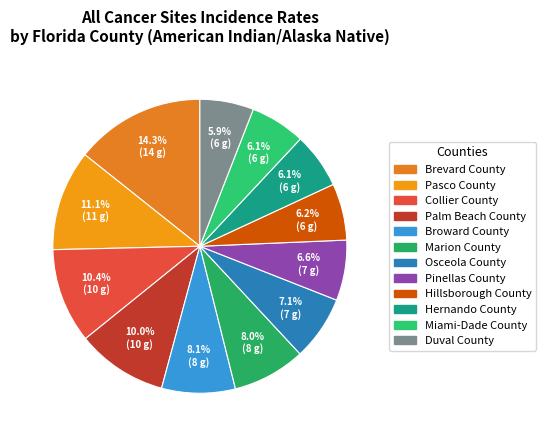

Is there a majority slice in this chart?

No